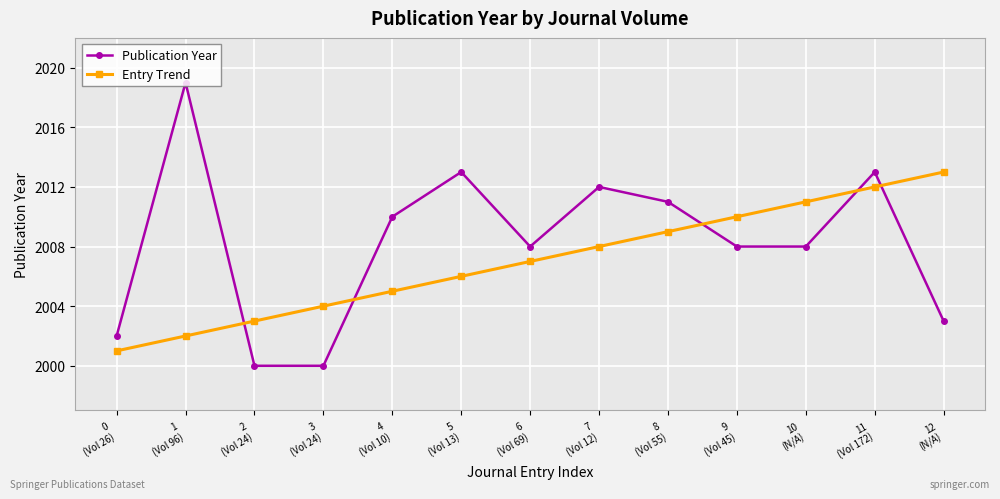

Which series has the largest range (max minus min)?

Publication Year